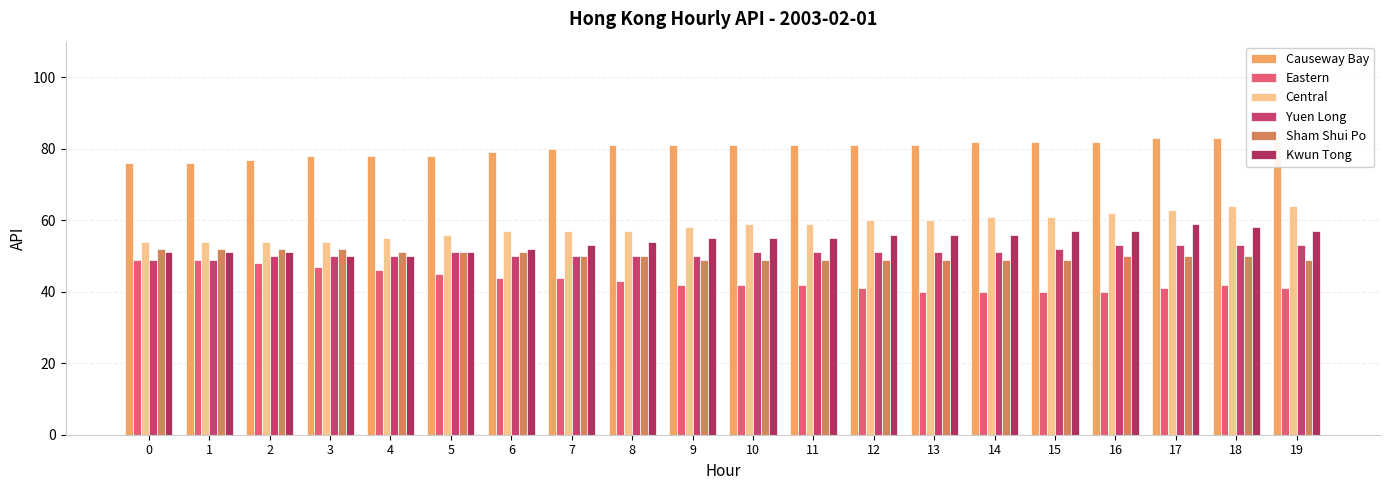

What is the sum of all Causeway Bay values?

1602